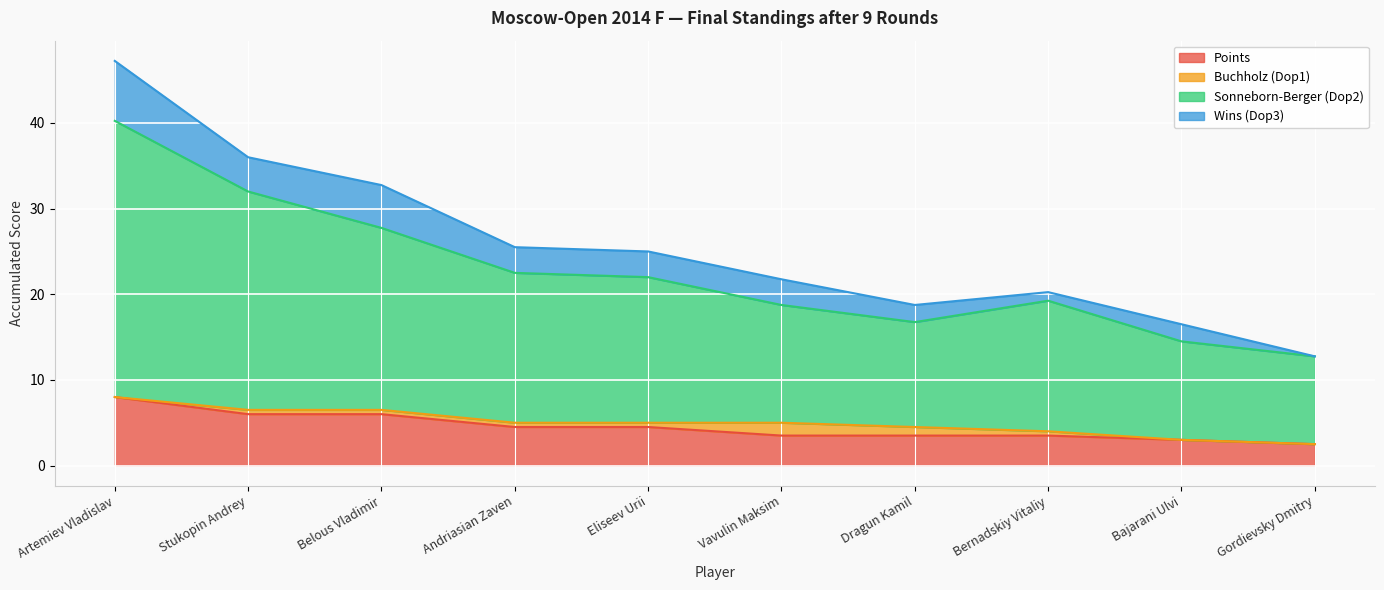

What position from the right is Andriasian Zaven?

7